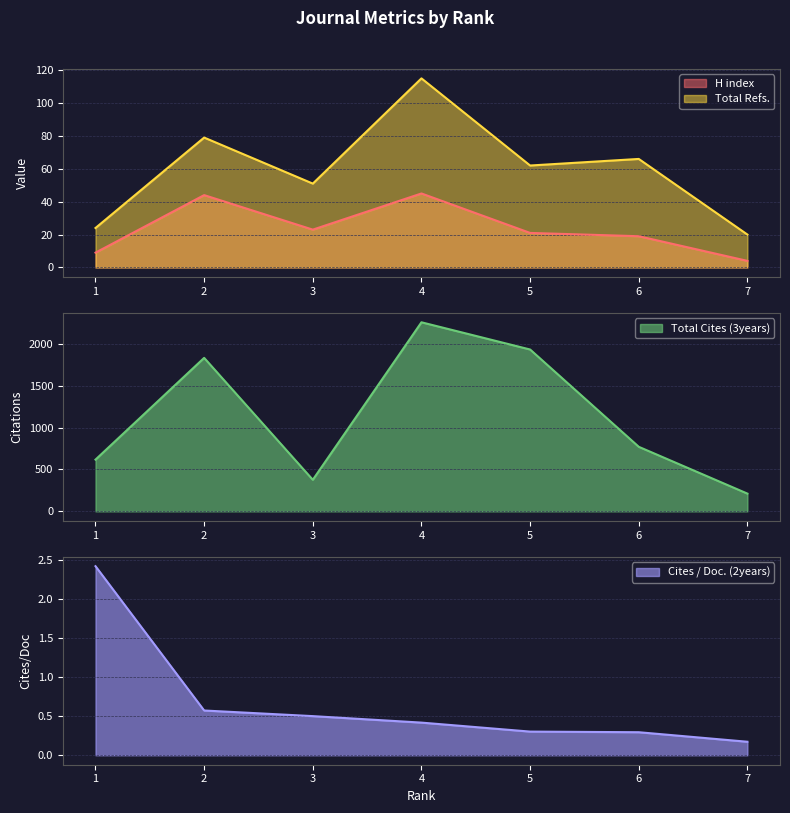

True or false: Total Cites (3years) and Total Refs. cross at least once.

False